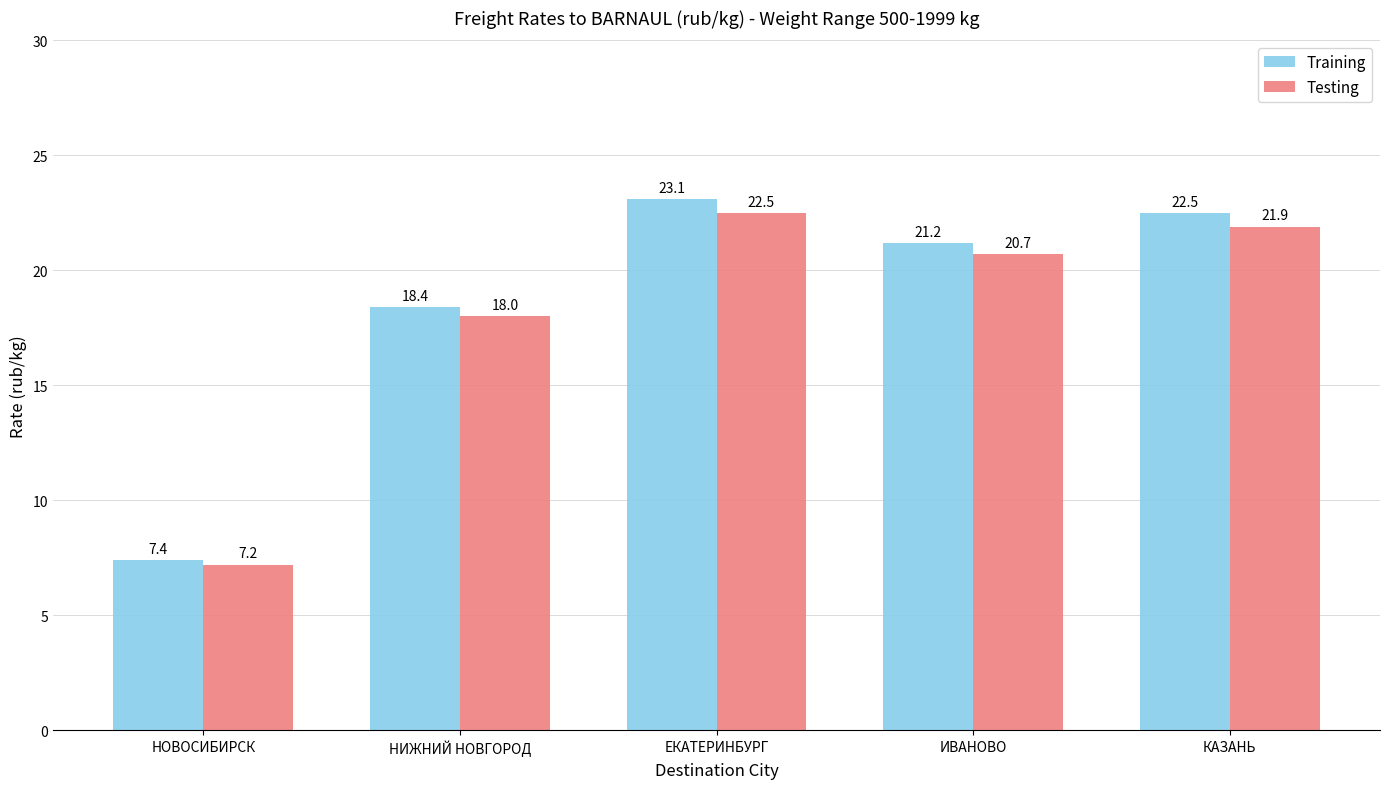

How many groups of bars are there?

5